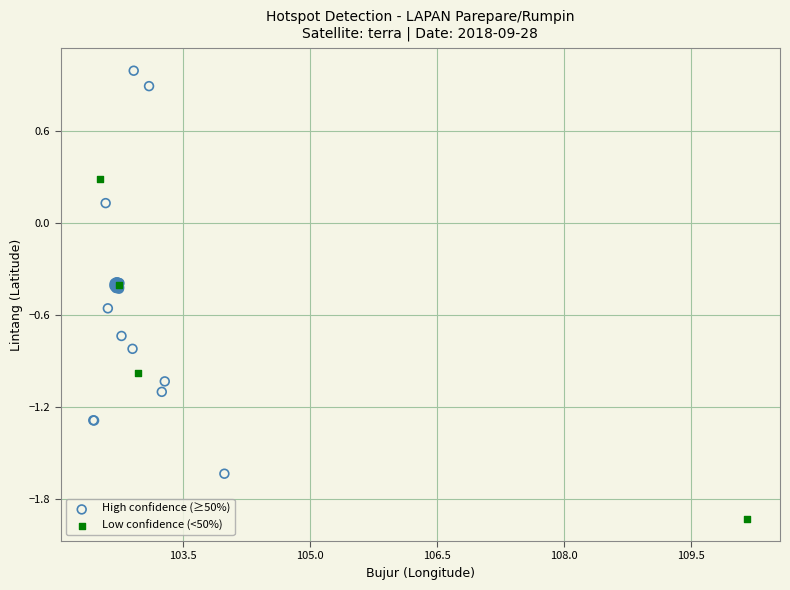

Which series has the widest spread of Y values?

High confidence (≥50%)